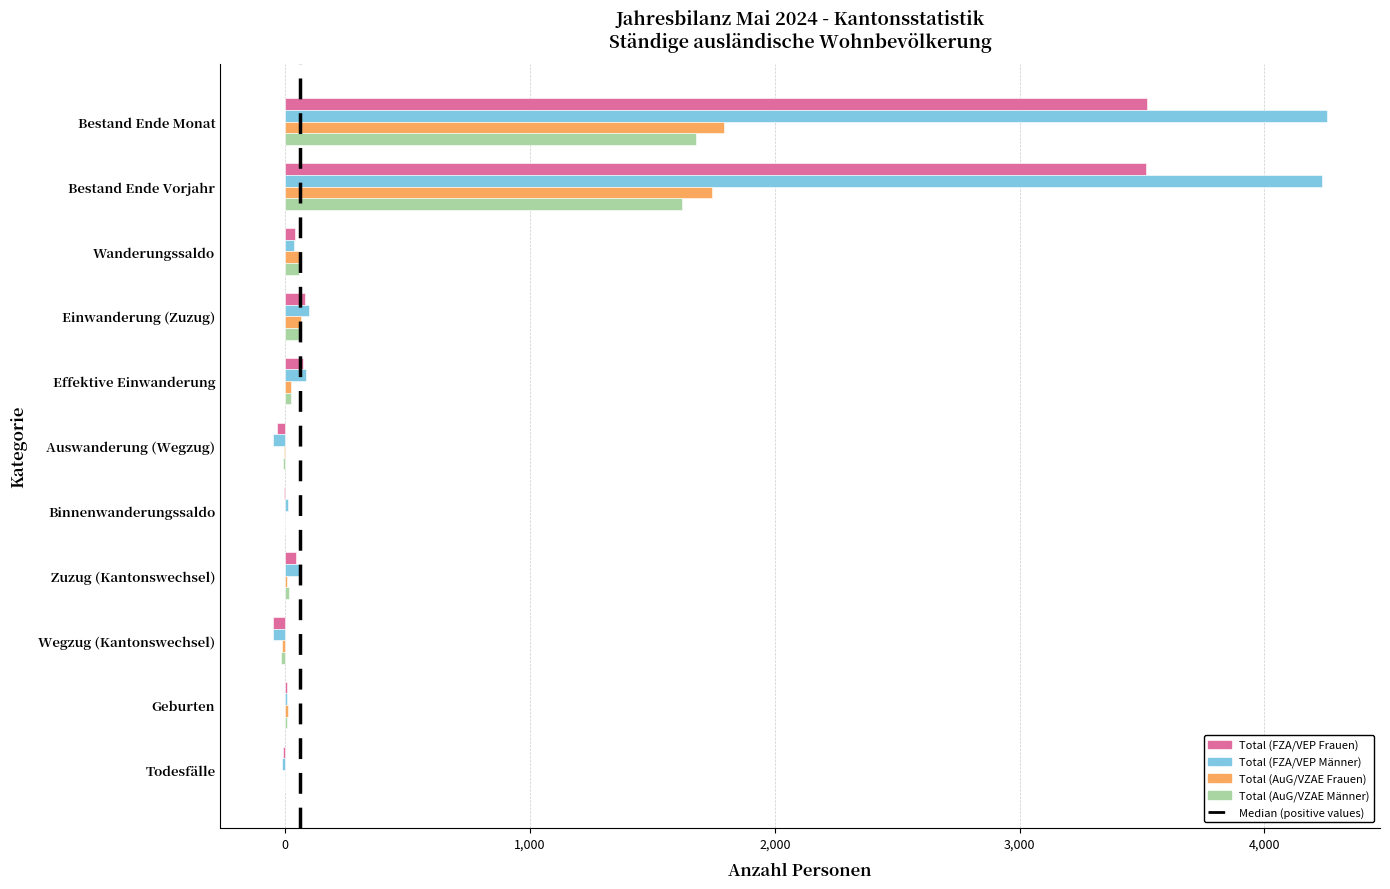

Where is Total (AuG/VZAE Männer) nearest to the value 831?

Einwanderung (Zuzug)